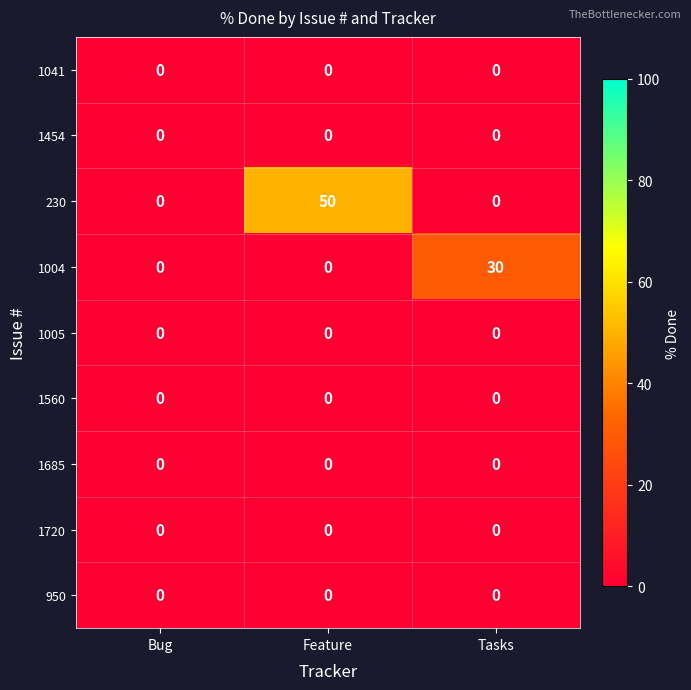

Reading right to left, what are all the values shown in this chart?

1041: 0	0	0
1454: 0	0	0
230: 0	50	0
1004: 30	0	0
1005: 0	0	0
1560: 0	0	0
1685: 0	0	0
1720: 0	0	0
950: 0	0	0